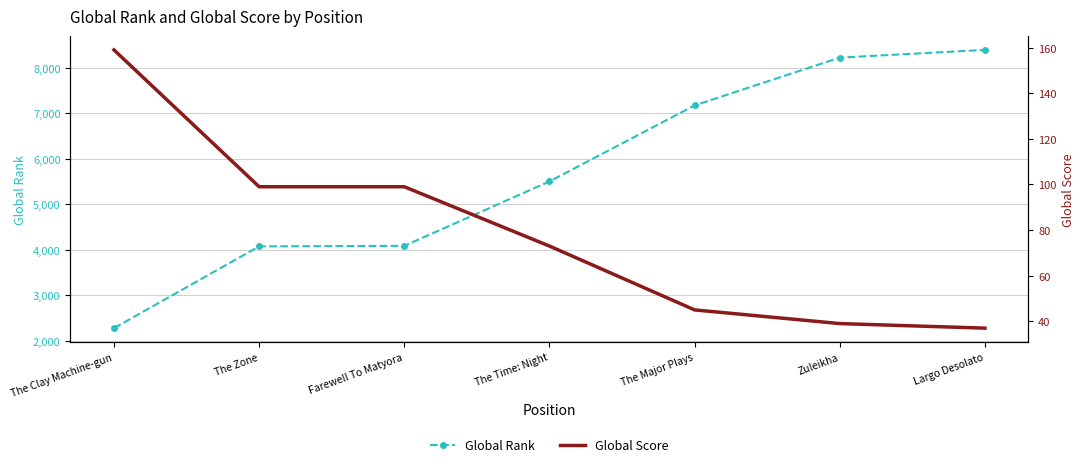

List the labels in order of Global Rank value, largest first.

Largo Desolato, Zuleikha, The Major Plays, The Time: Night, Farewell To Matyora, The Zone, The Clay Machine-gun